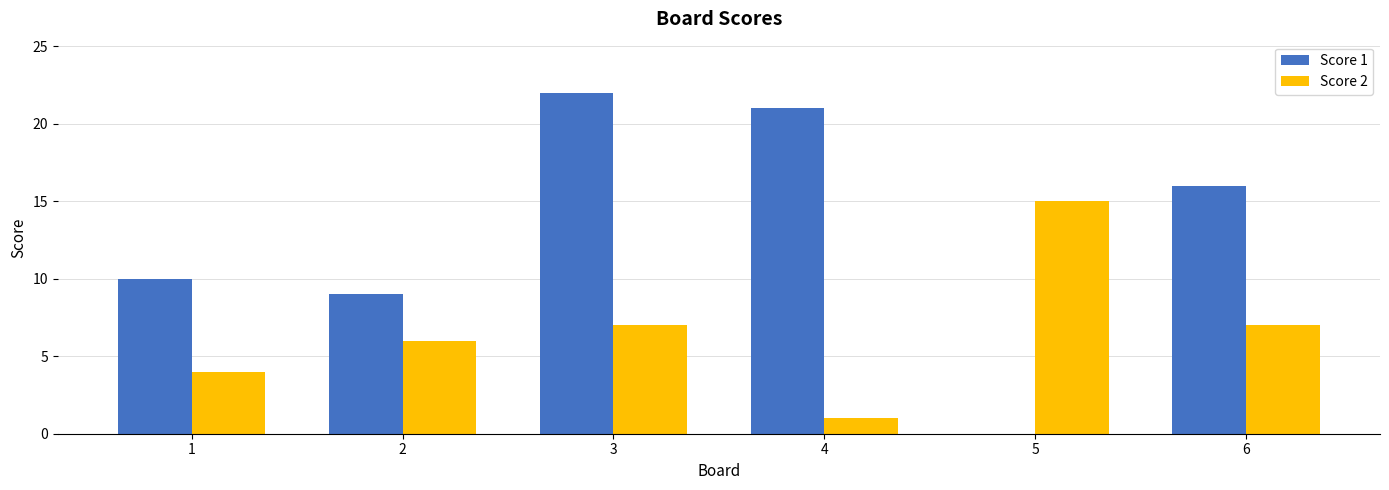

What is the average value of the Score 2 series?

7